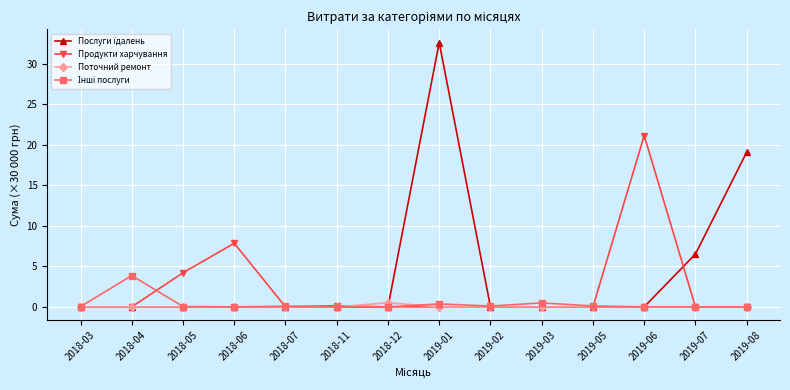

True or false: Продукти харчування has more than 1 interior local peaks.

True